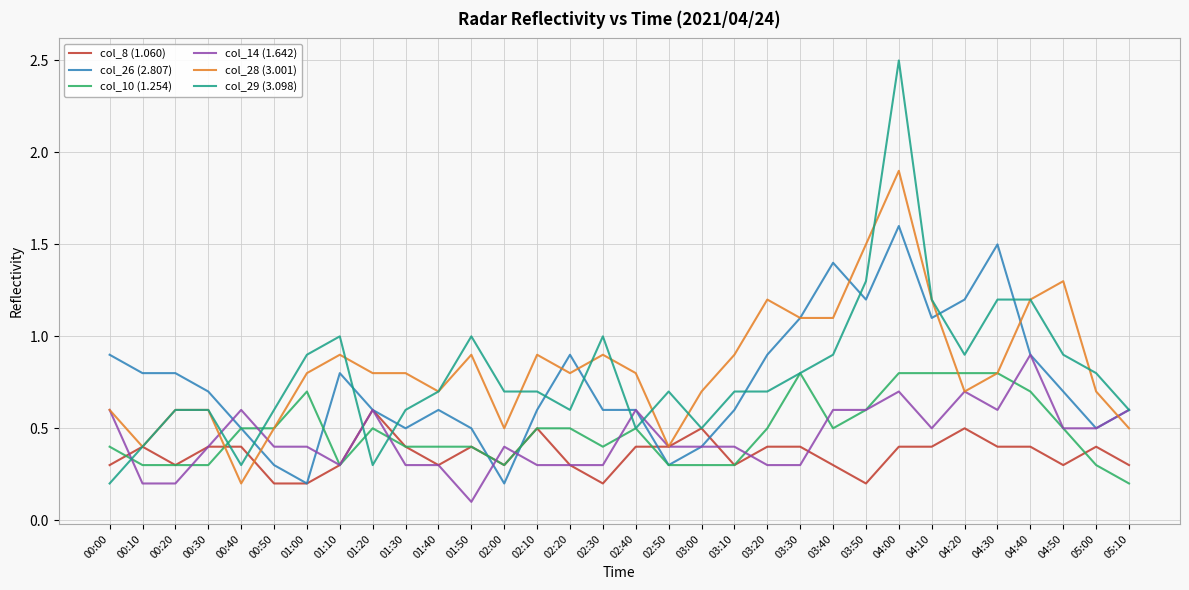

Which series has the widest spread of values?

col_29 (3.098)